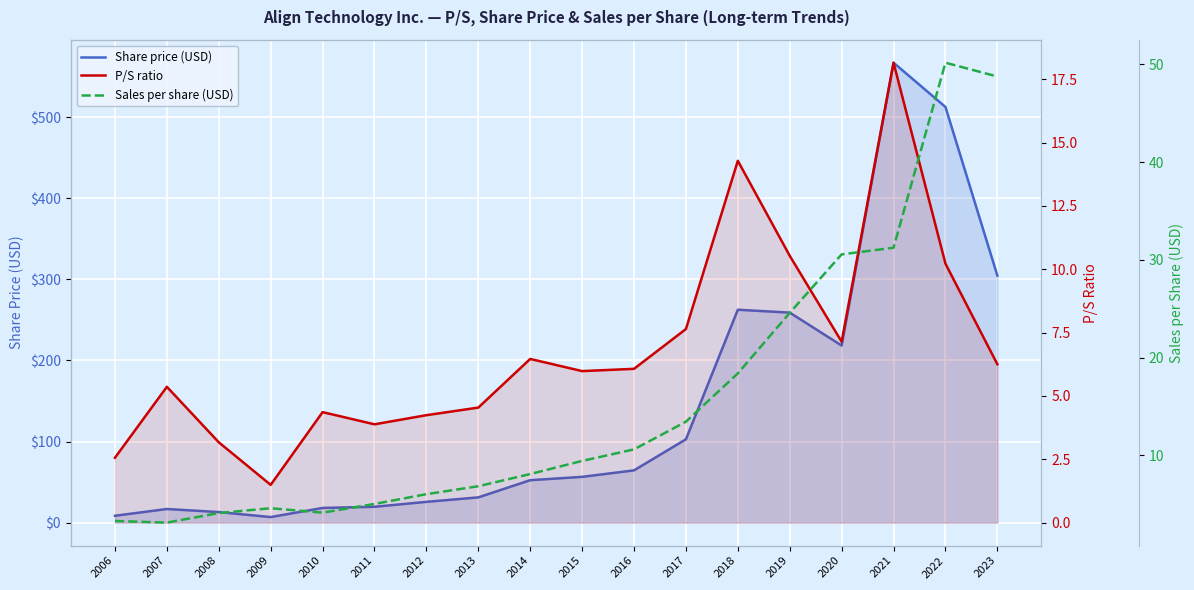

True or false: Sales per share (USD) has more than 2 interior local peaks.

False